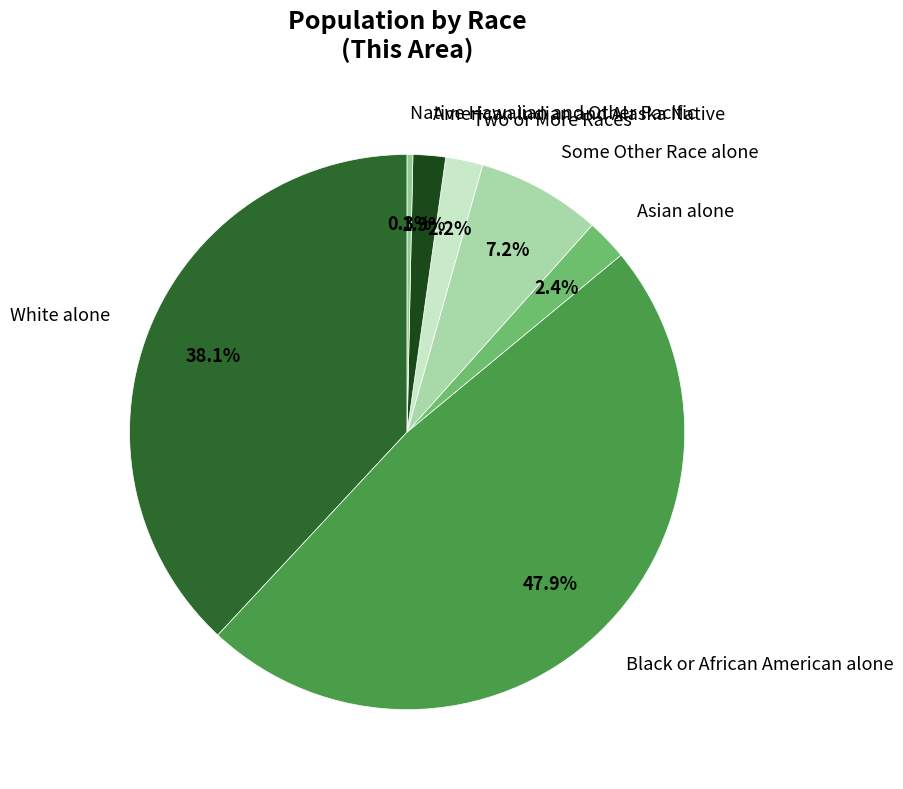

Which slice is the largest?

Black or African American alone